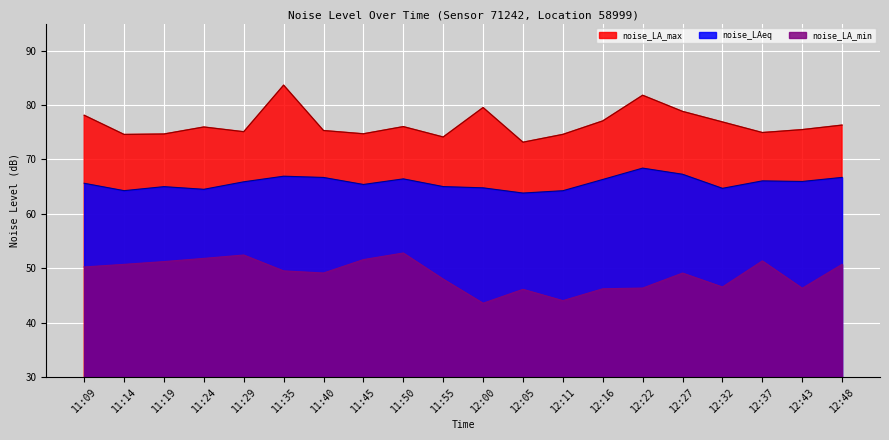

True or false: noise_LA_max and noise_LA_min intersect in this chart.

False